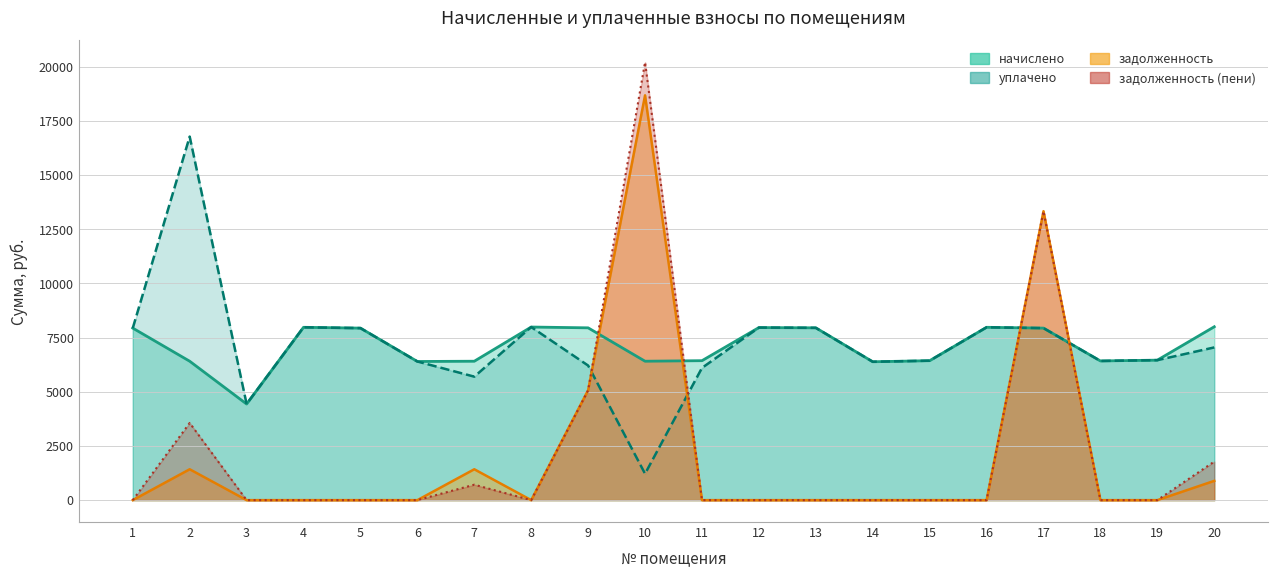

What is the sum of the начислено values at 1 and 18?

14357.5